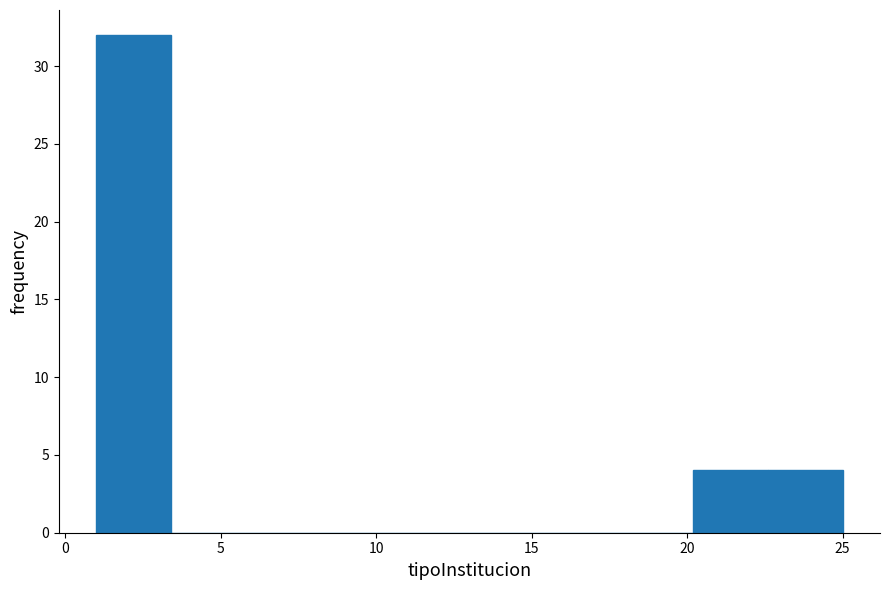

How tall is the bar that spans 20.2 to 22.6 on the x-axis? Neither the bar edges nor the heights are printed on the chart, so give them approximately, as read against the axes.

4